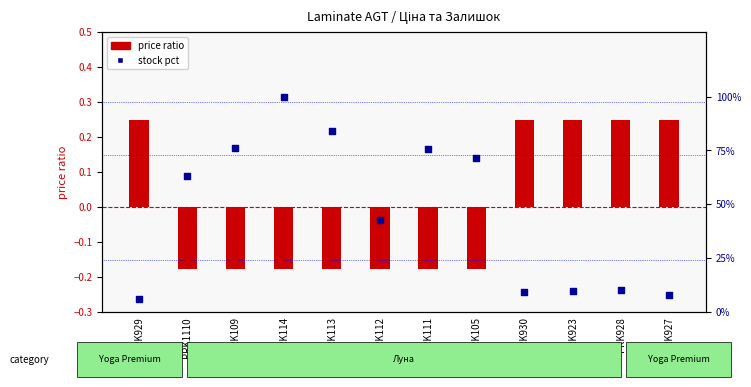

What is the total value across all series at PRK105?

71.2